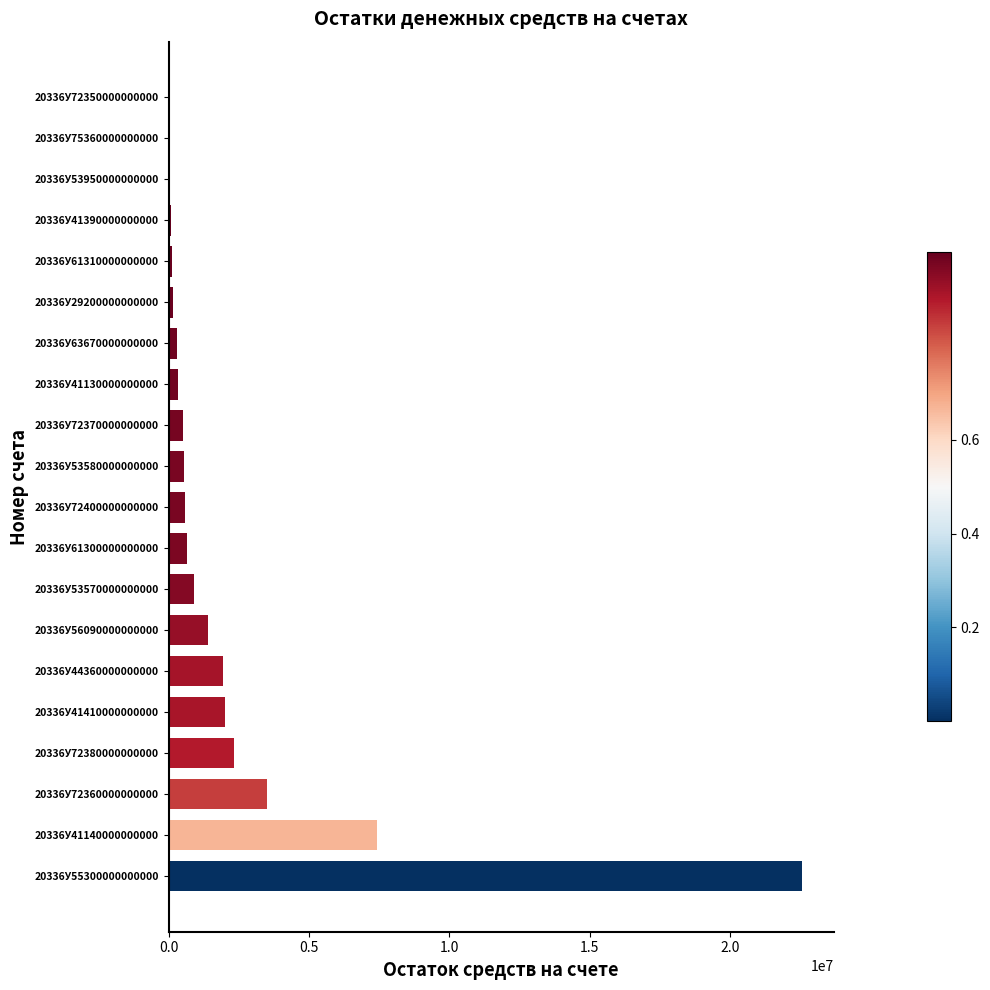

What is the greatest value displayed?

22555582.5